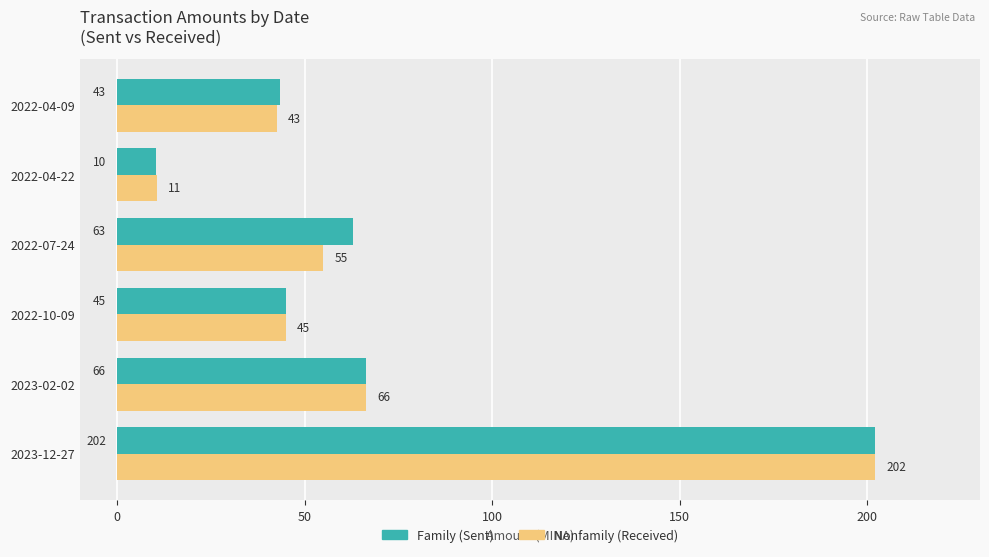

At which category is the sum across all series the highest?

2023-12-27